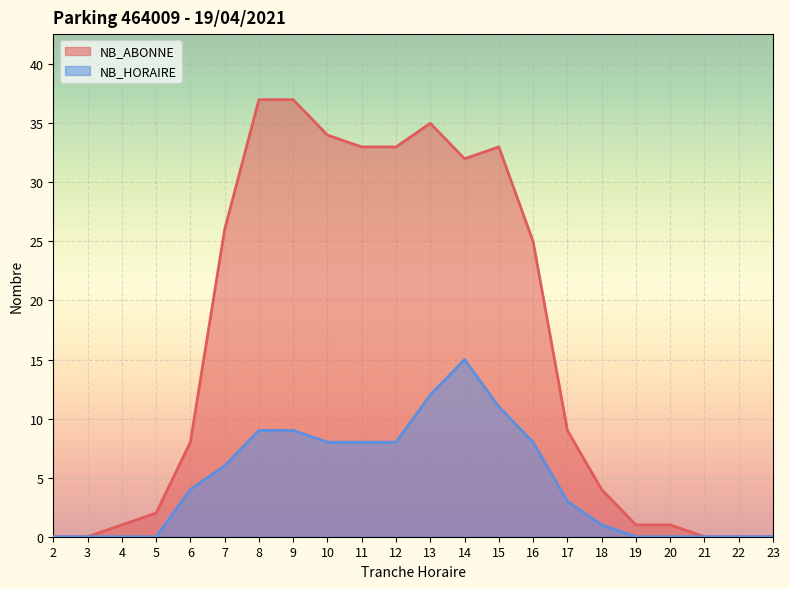

The NB_ABONNE series shows -15 at 3. True or false?

False